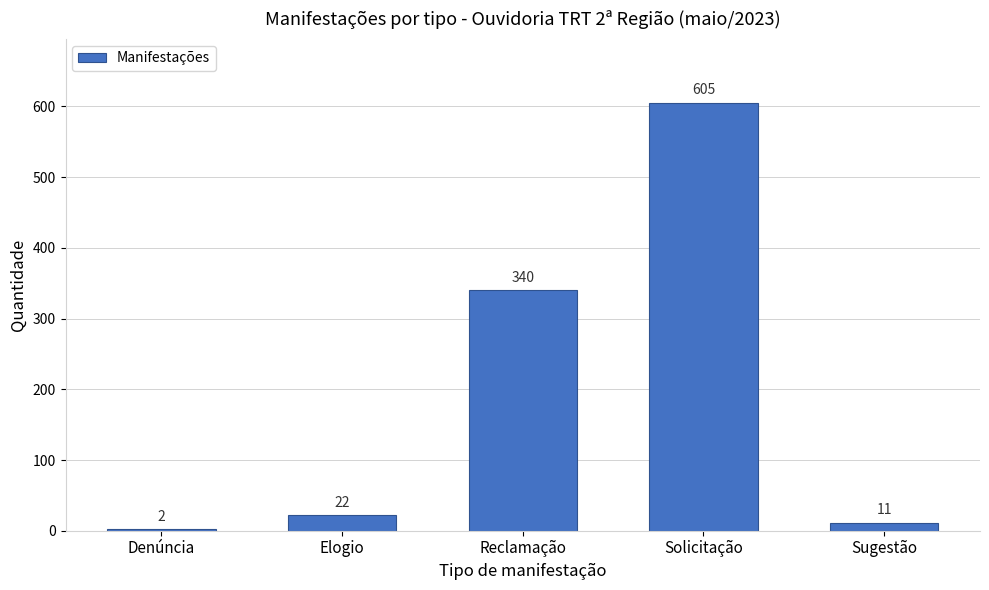

Reading right to left, list all the values displayed in this chart.

Sugestão=11	Solicitação=605	Reclamação=340	Elogio=22	Denúncia=2